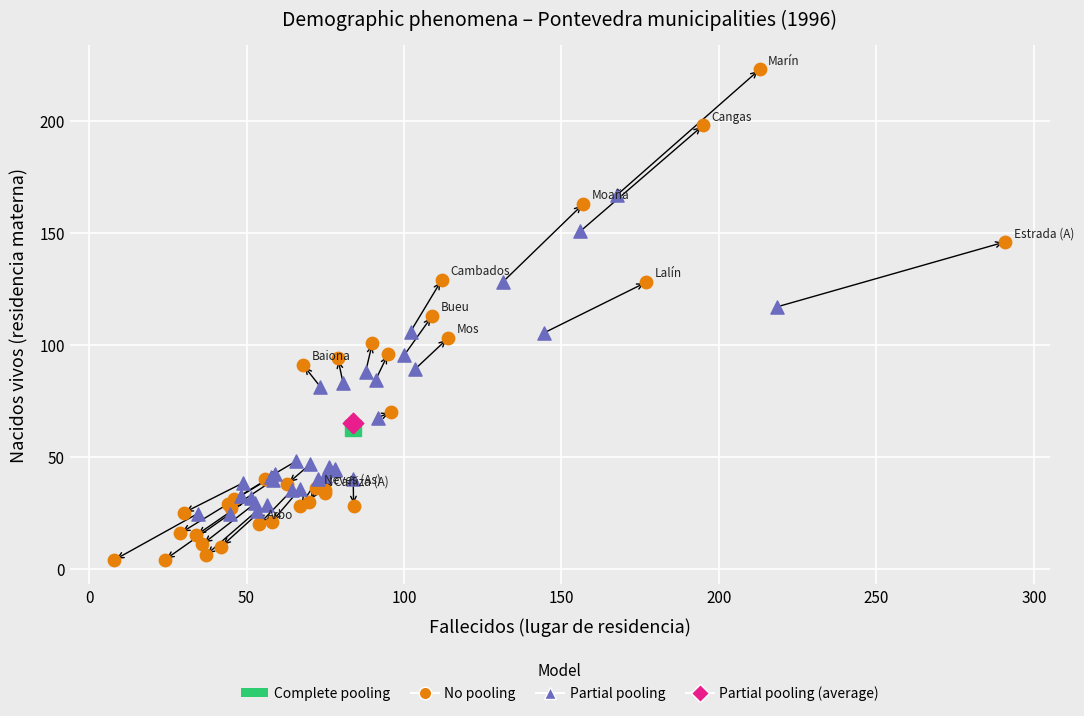

What are all the series names shown in the legend?

Complete pooling, No pooling, Partial pooling, Partial pooling (average)